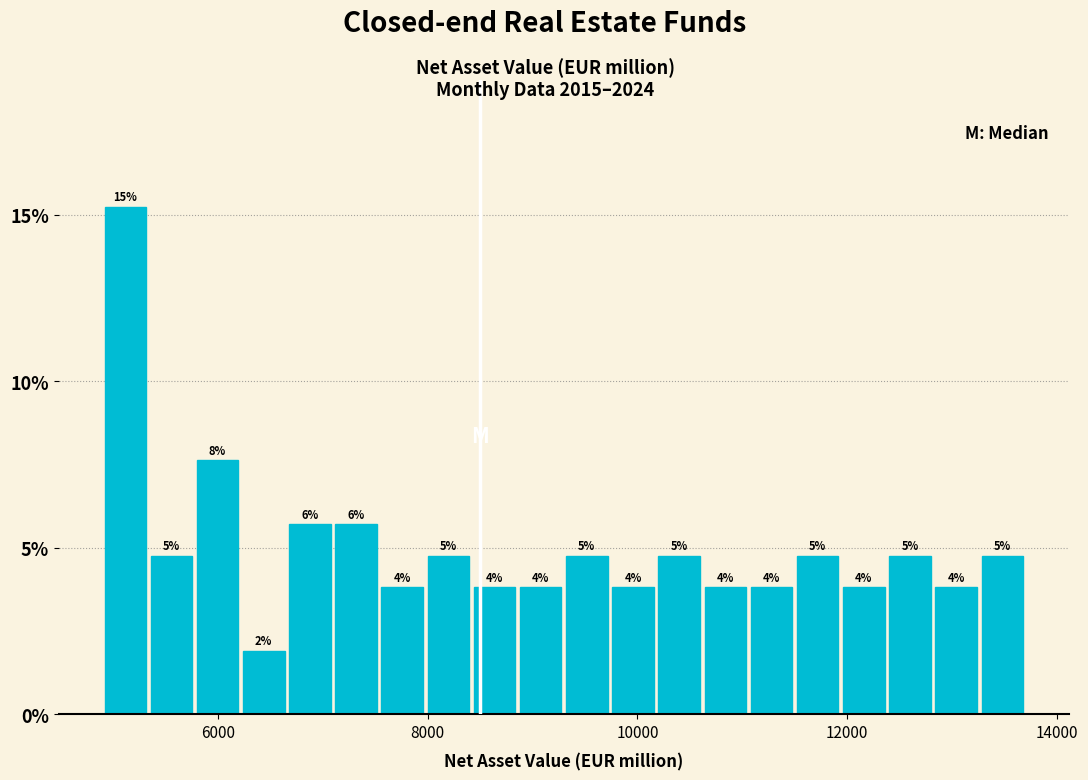

Around what value on the x-axis is the tallest bar? Give the approximate position of its centre, as read against the axis.

5200